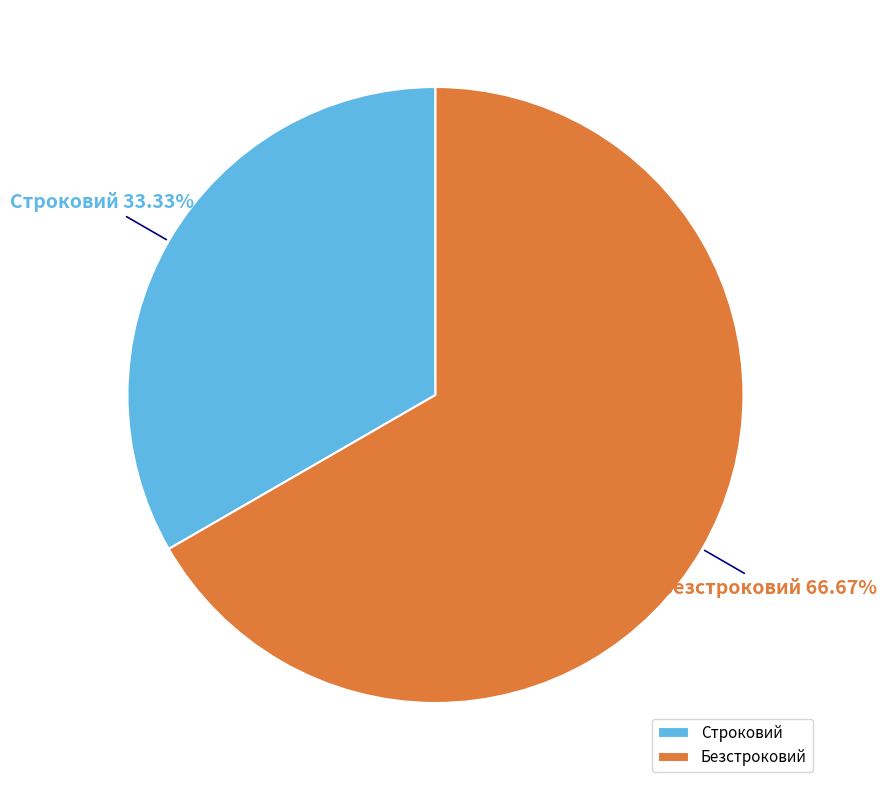

The Строковий slice represents 21% of the pie. True or false?

False